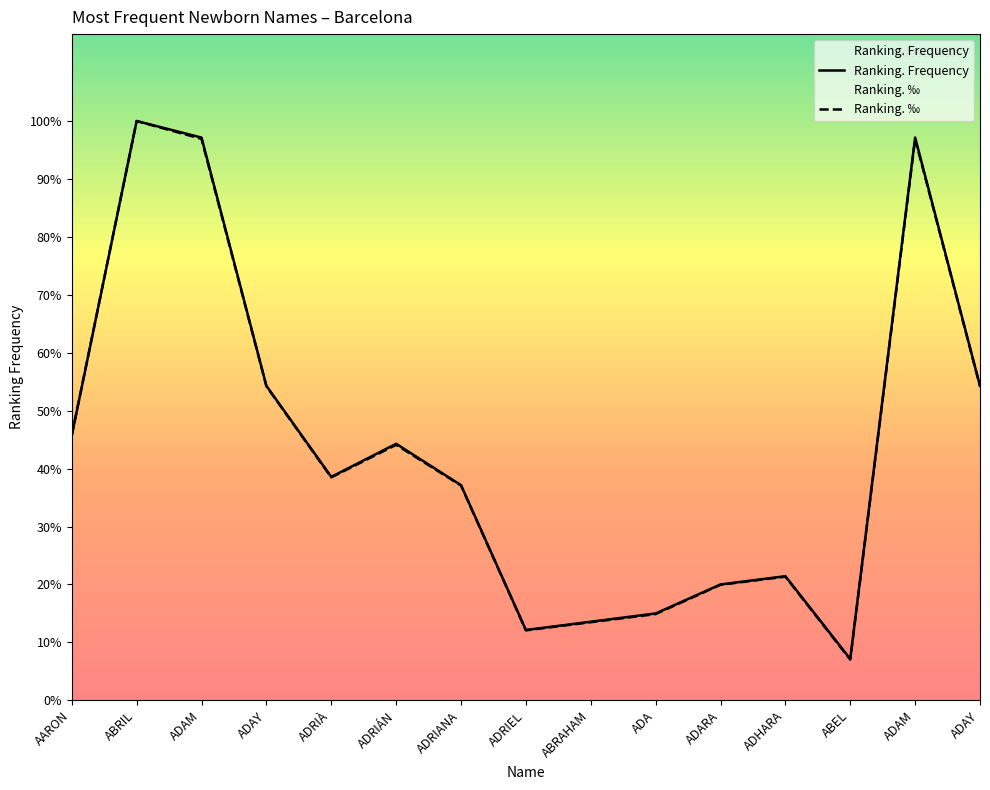

Which series changed the most between ADRIÀ and ADAY?

Ranking. ‰